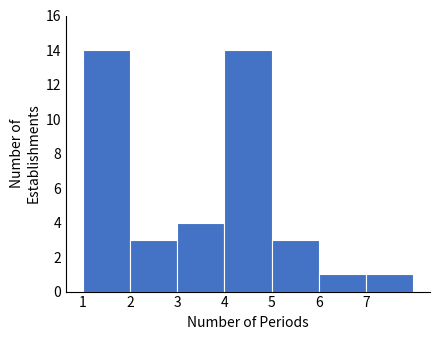

What is the height of the bar covering 7 to 8 on the x-axis? The values are not printed on the chart, so give them approximately, as read against the axis.

1